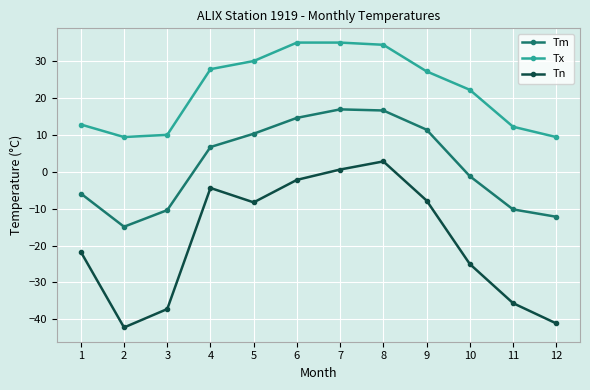

What is the value of the Tn point at the 7th from the left?

0.6